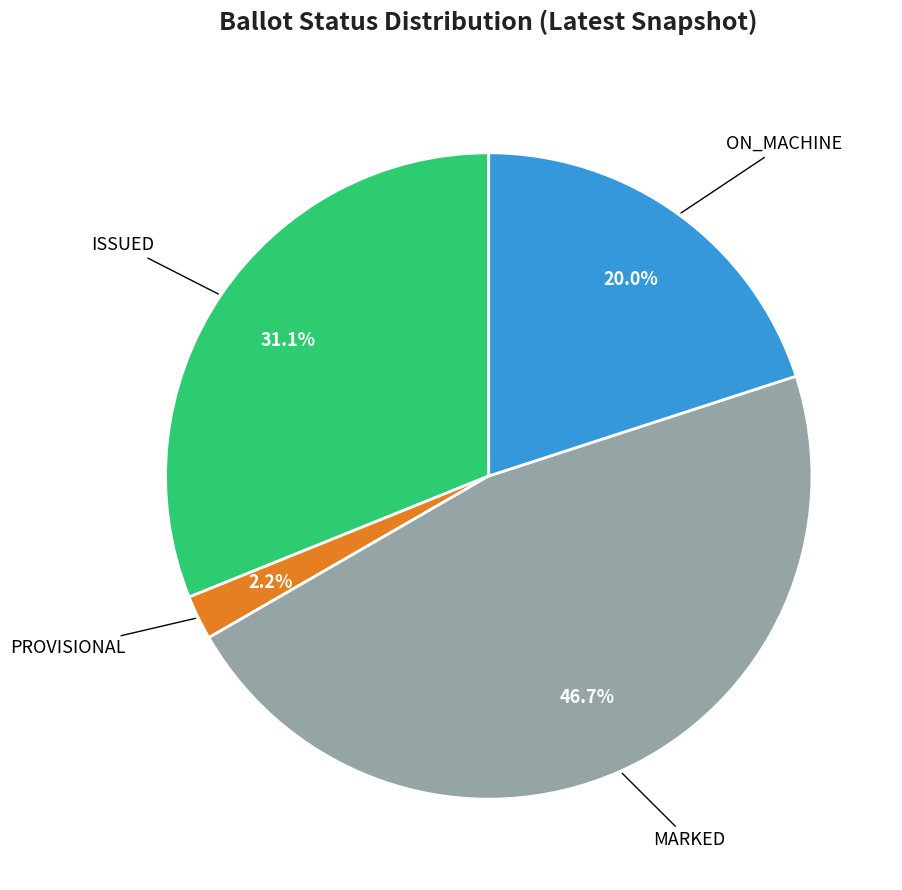

Does any single category account for the majority?

No